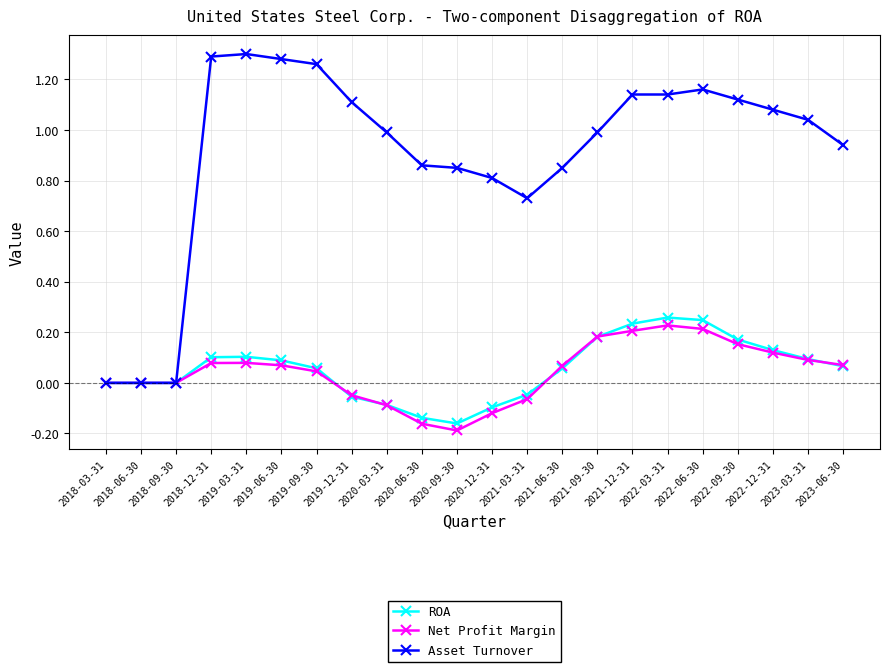

Count the Net Profit Margin values in the range 0 to 1.

16